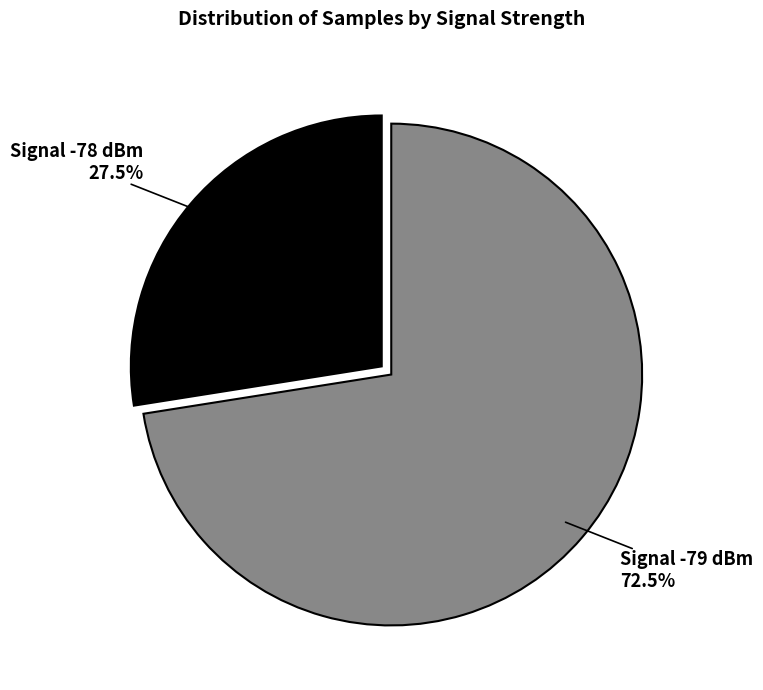

What is the smallest slice in the pie chart?

Signal -78 dBm